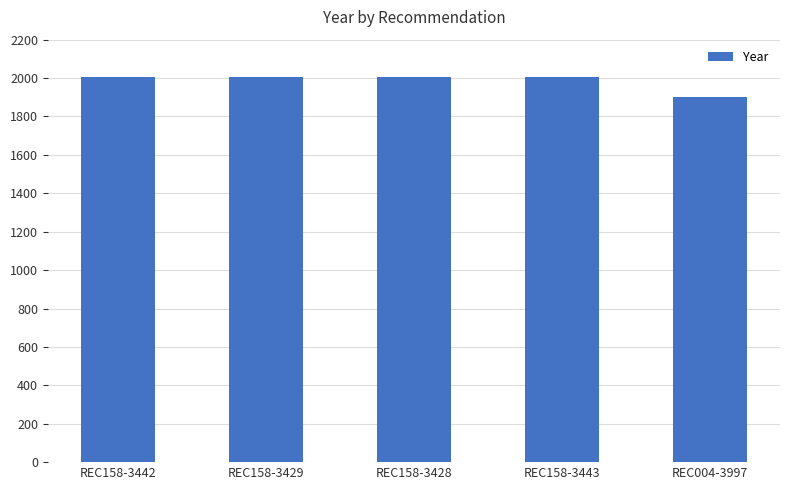

What value does the data have at REC158-3443, to the nearest 50?

2000